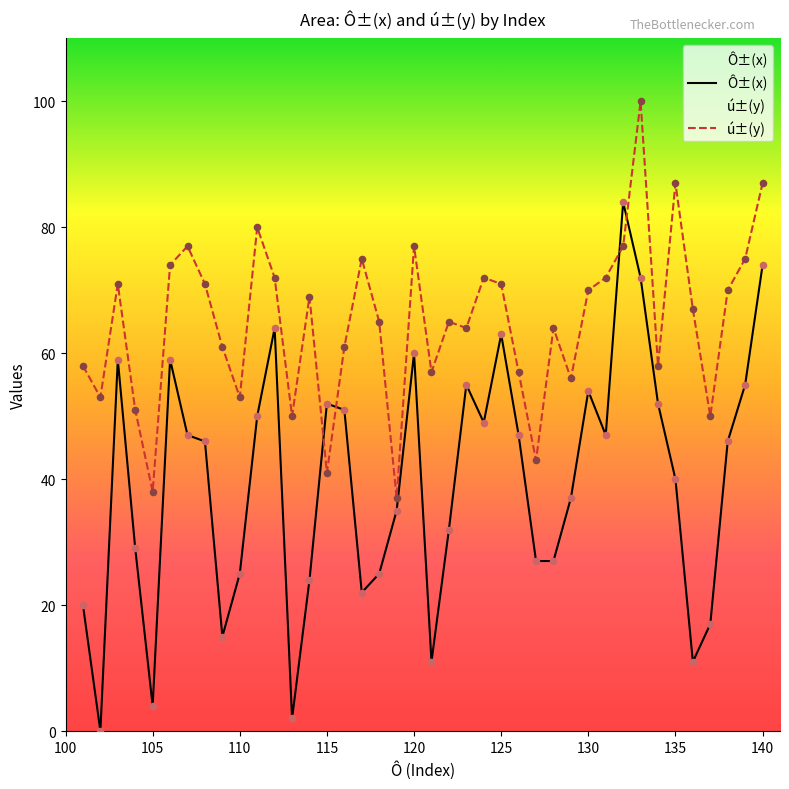

Which series reaches the minimum Y coordinate?

x_values